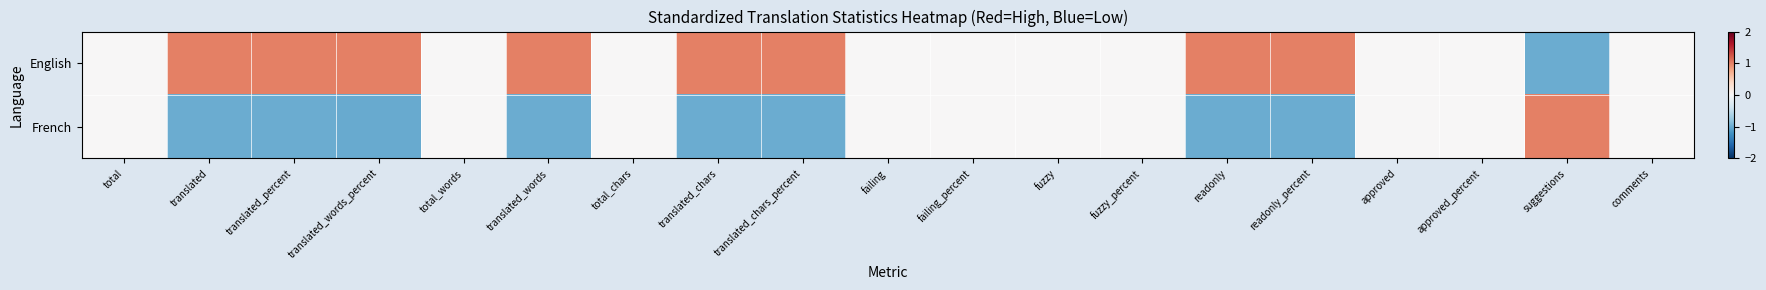

At which category does the chart reach its minimum across all series?

translated_words_percent